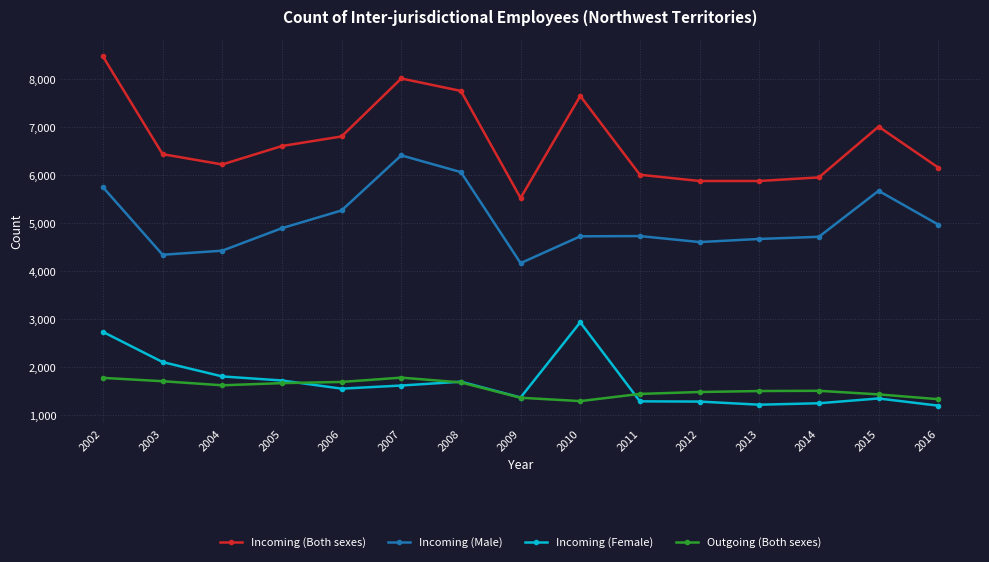

True or false: Incoming (Male) and Incoming (Both sexes) intersect in this chart.

False